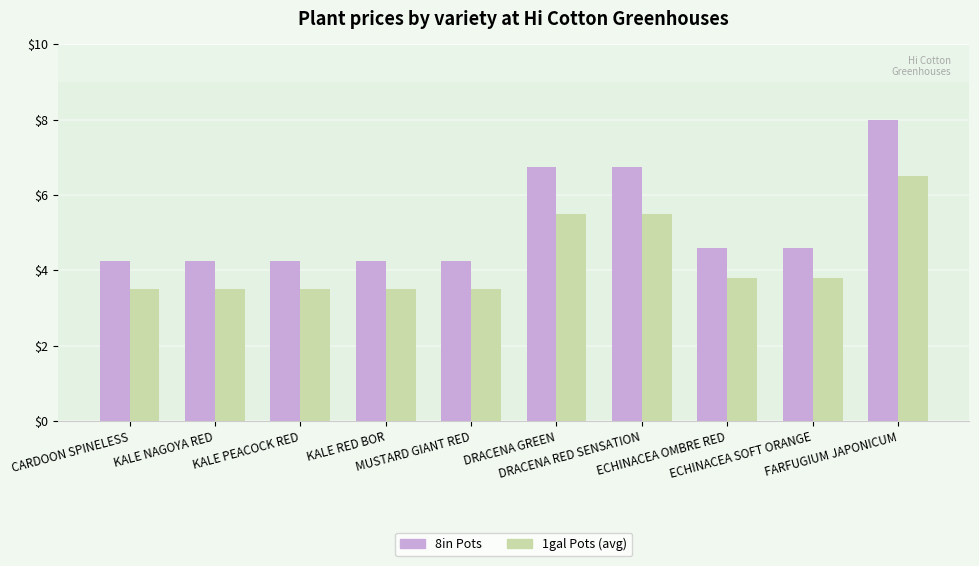

Between DRACENA GREEN and FARFUGIUM JAPONICUM, which series saw the biggest shift?

8in Pots